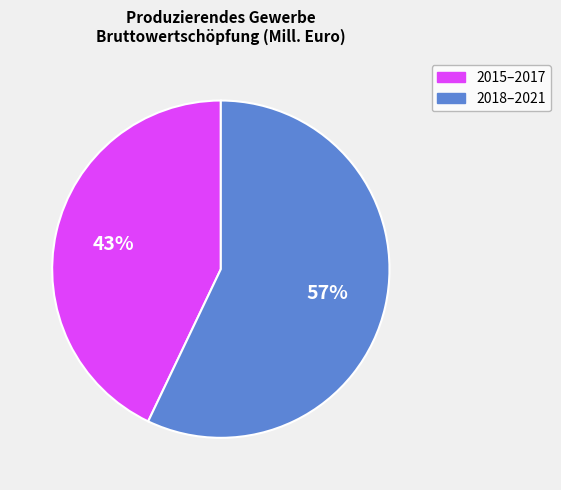

To the nearest percent, what is the difference between the largest and smallest slice percentages?

14%